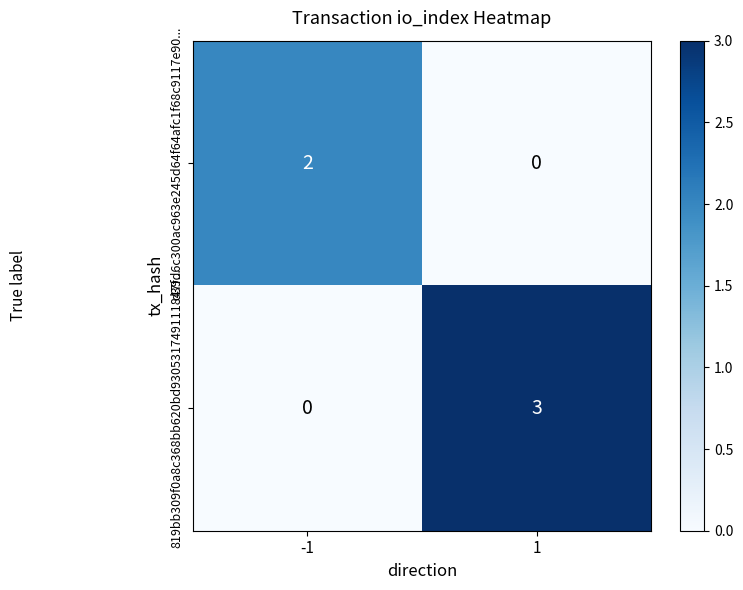

The 819bb309f0a8c368bb620bd930531749111847f... series shows 0 at -1. True or false?

True